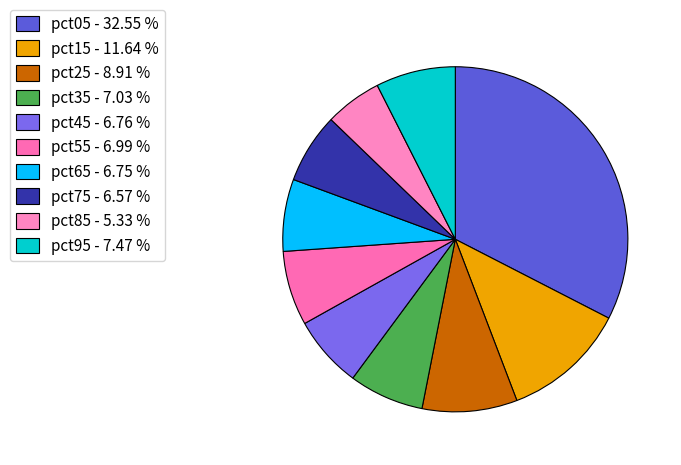

Between pct45 and pct35, which is larger?

pct35